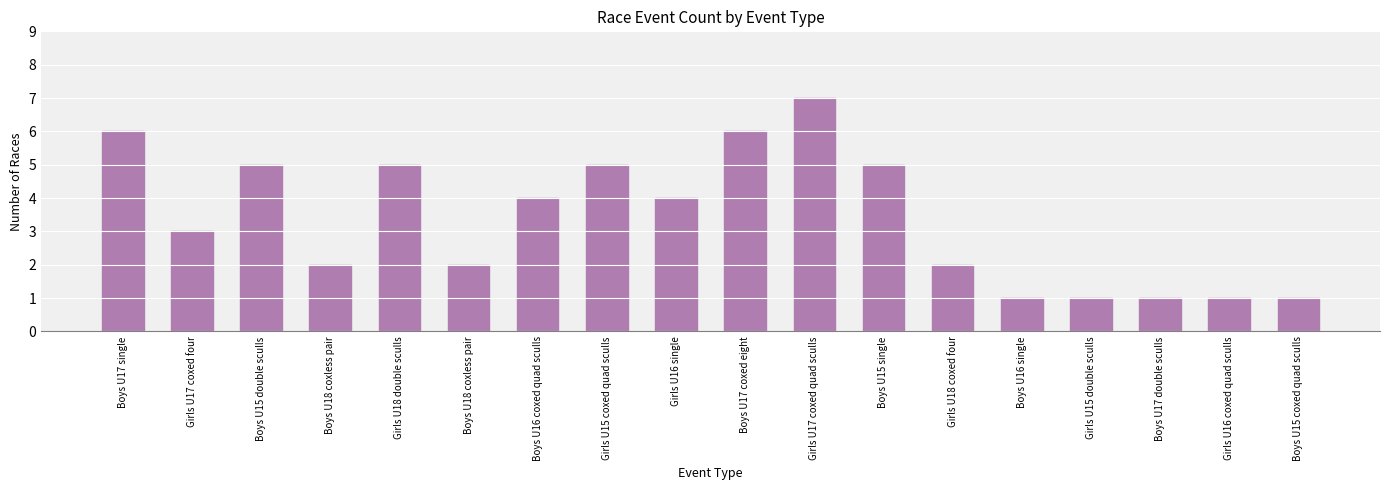

Are the bars grouped side by side (vs. stacked)?

No